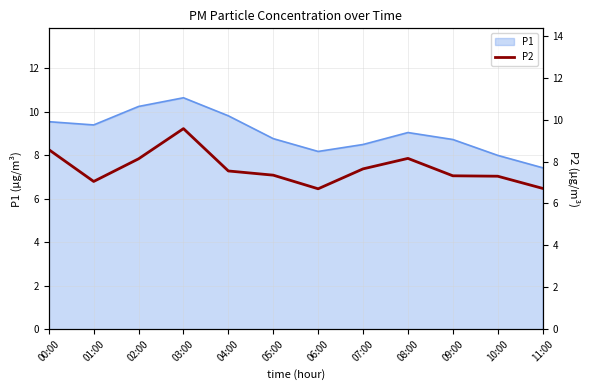

What is the maximum value for P1?

10.7